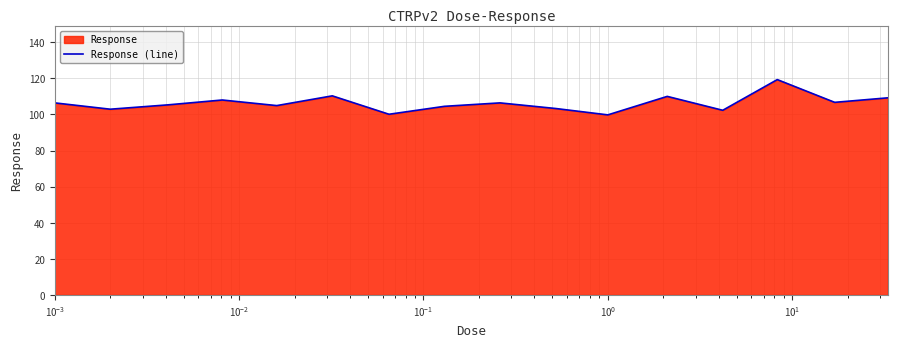

Reading left to right, extract all data points from this chart.

106.4	102.9	105.3	108.0	104.9	110.3	100.1	104.5	106.4	103.3	99.8	110.0	102.3	119.3	106.7	109.2